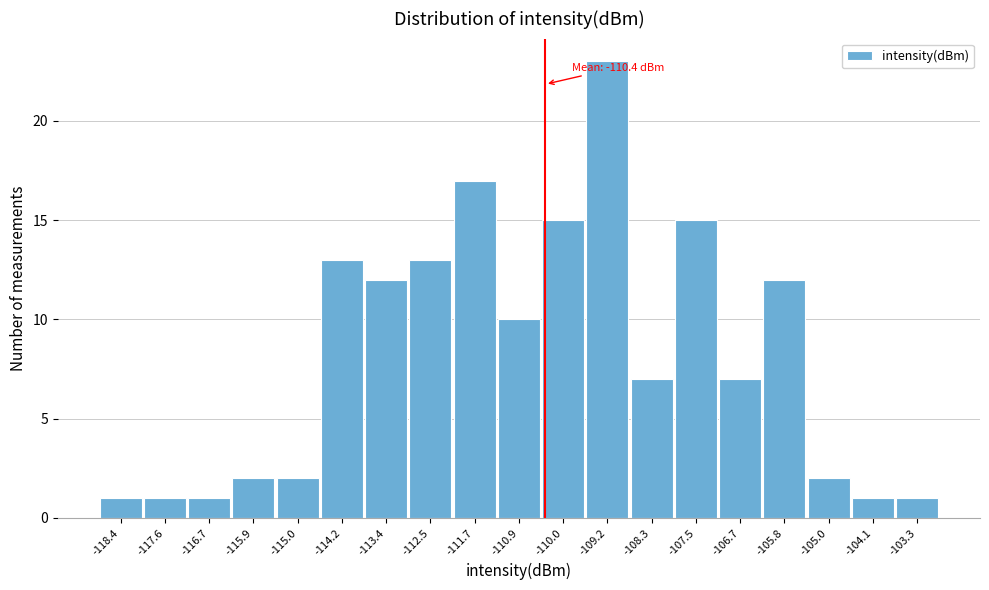

Which range on the x-axis has the tallest bar?

-109.6 to -108.8